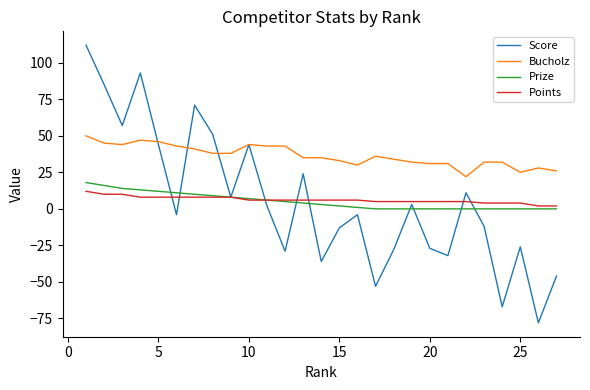

True or false: Prize and Bucholz cross at least once.

False